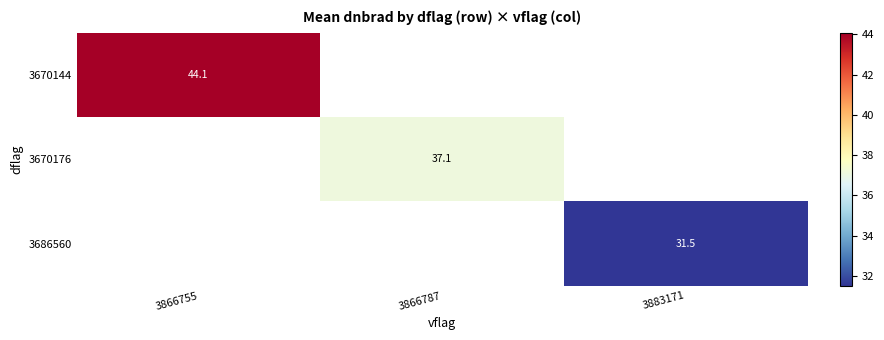

True or false: 3670144 has a value of 44.1 at 3866755.

True